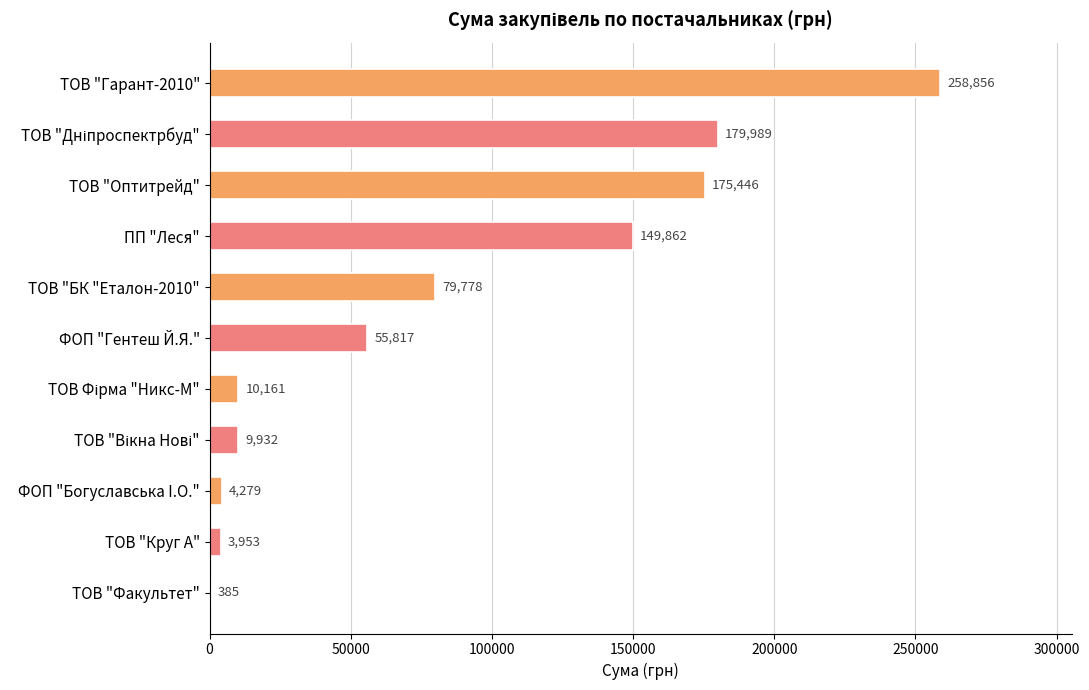

Count the number of data series in this chart.

1